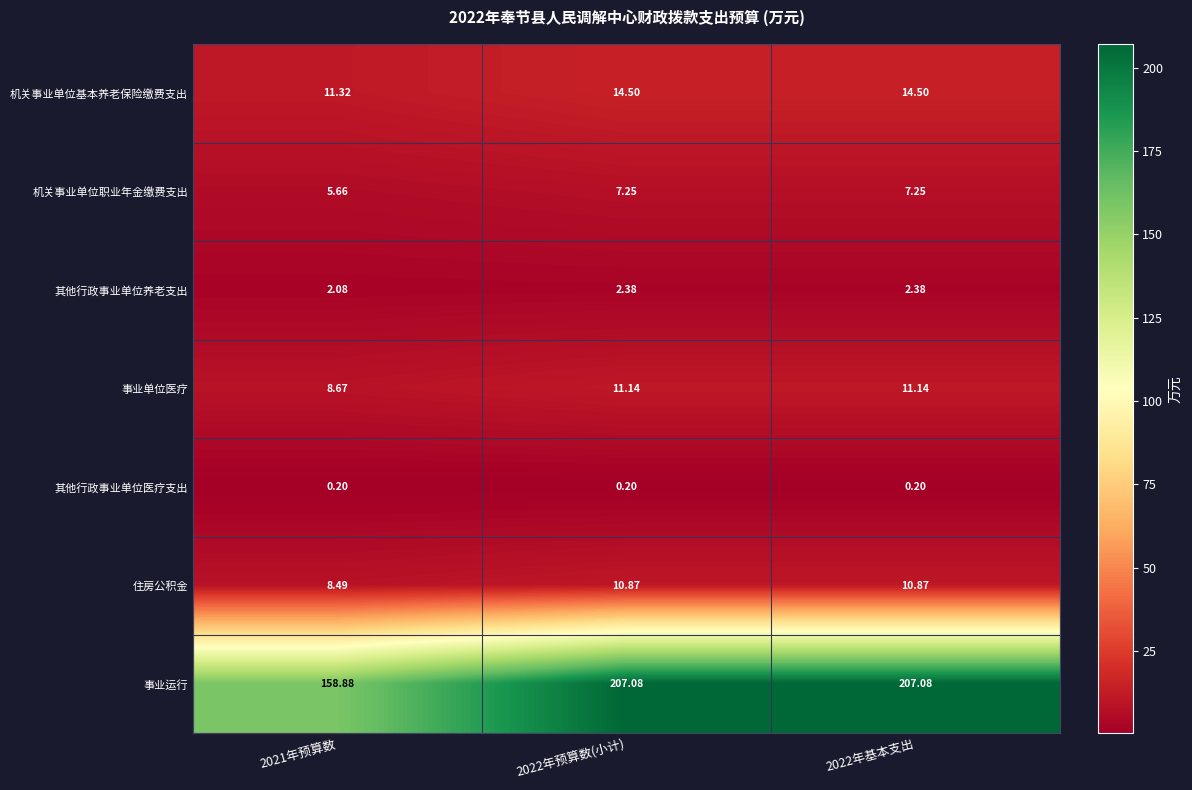

Is the value of 其他行政事业单位养老支出 at 2022年基本支出 greater than the value of 住房公积金 at 2022年基本支出?

No